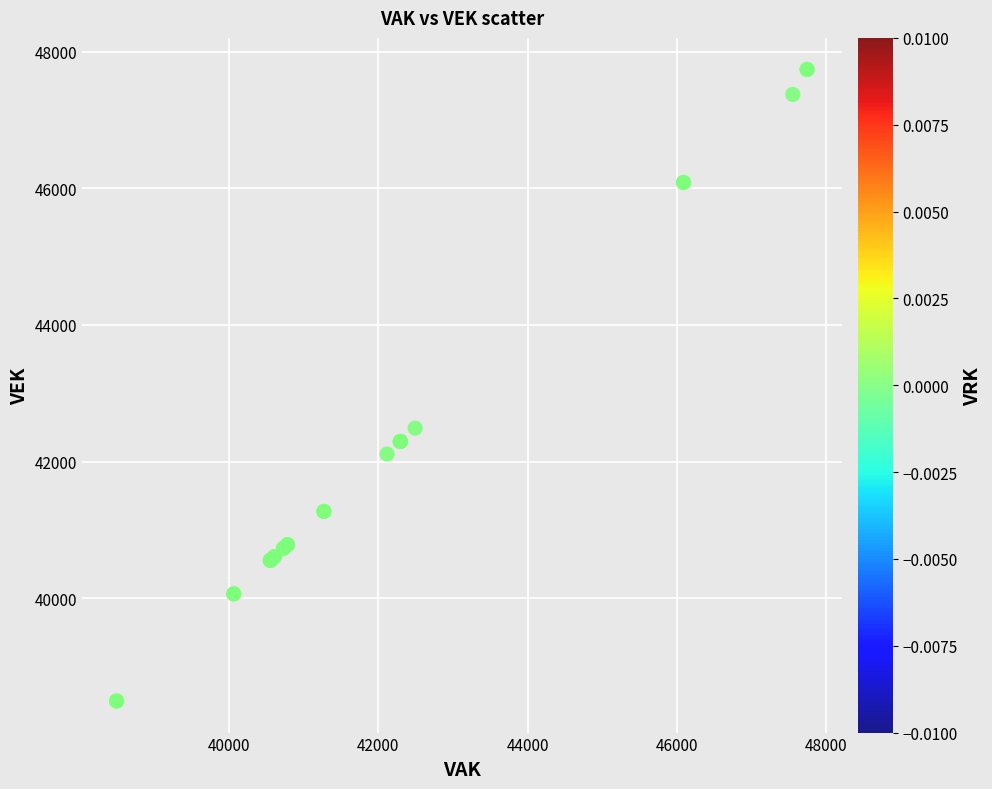

What Y value in the scatter plot is closest to 43117?

42489